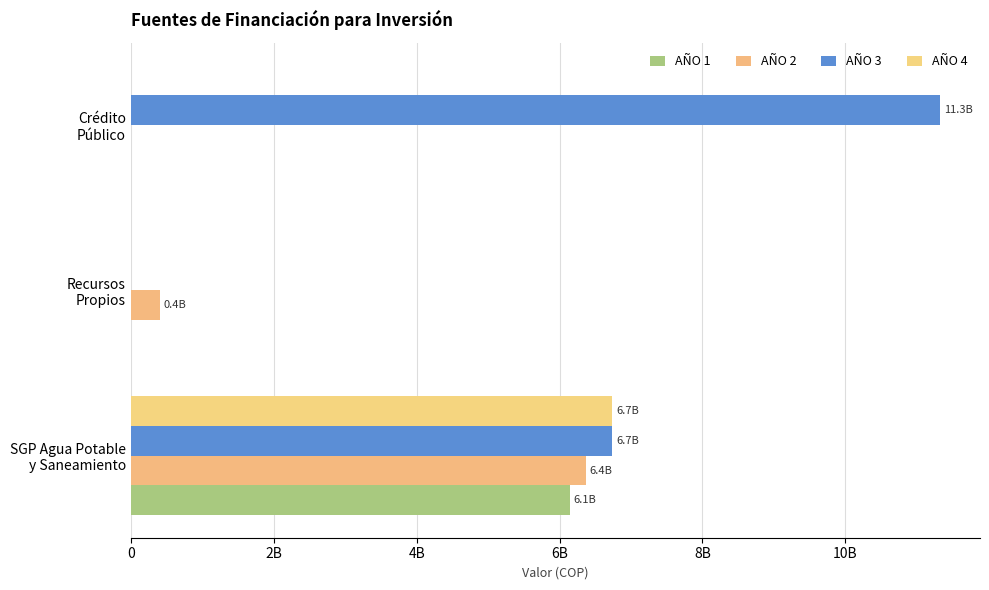

Are the bars grouped side by side (vs. stacked)?

Yes